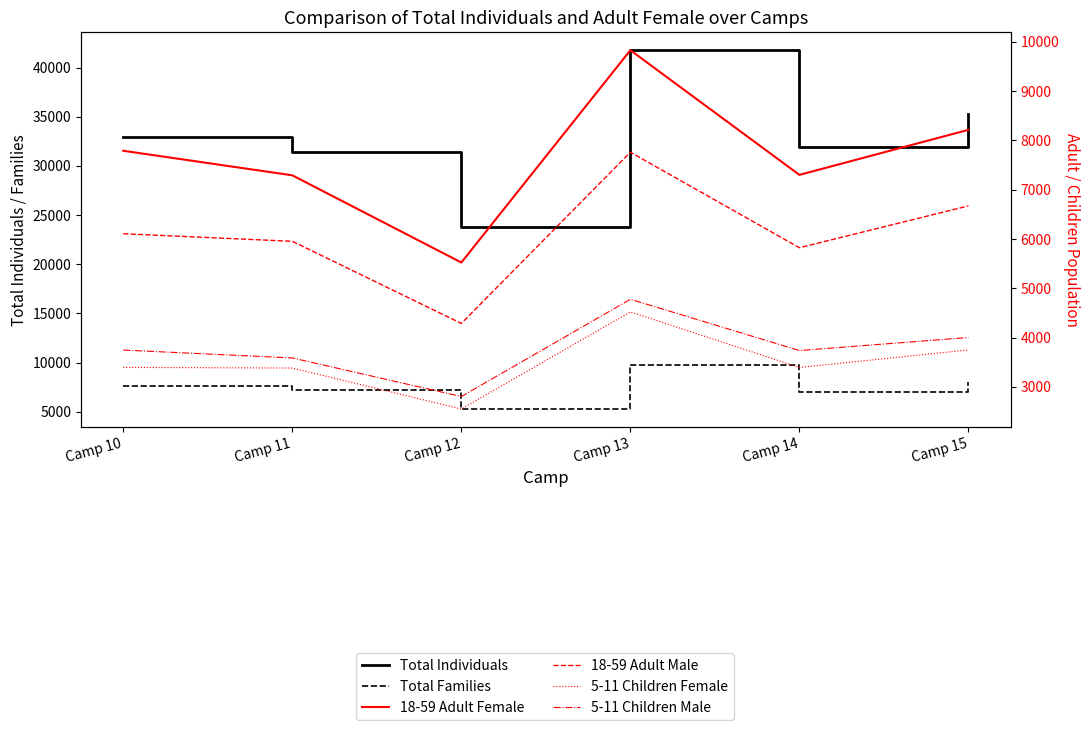

Which series has the largest range (max minus min)?

Total Individuals